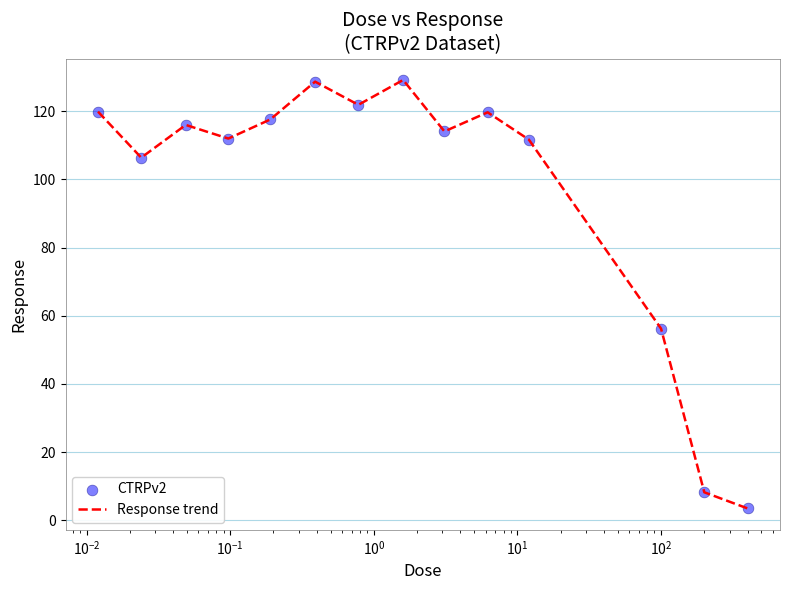

What is the greatest value displayed?

129.2